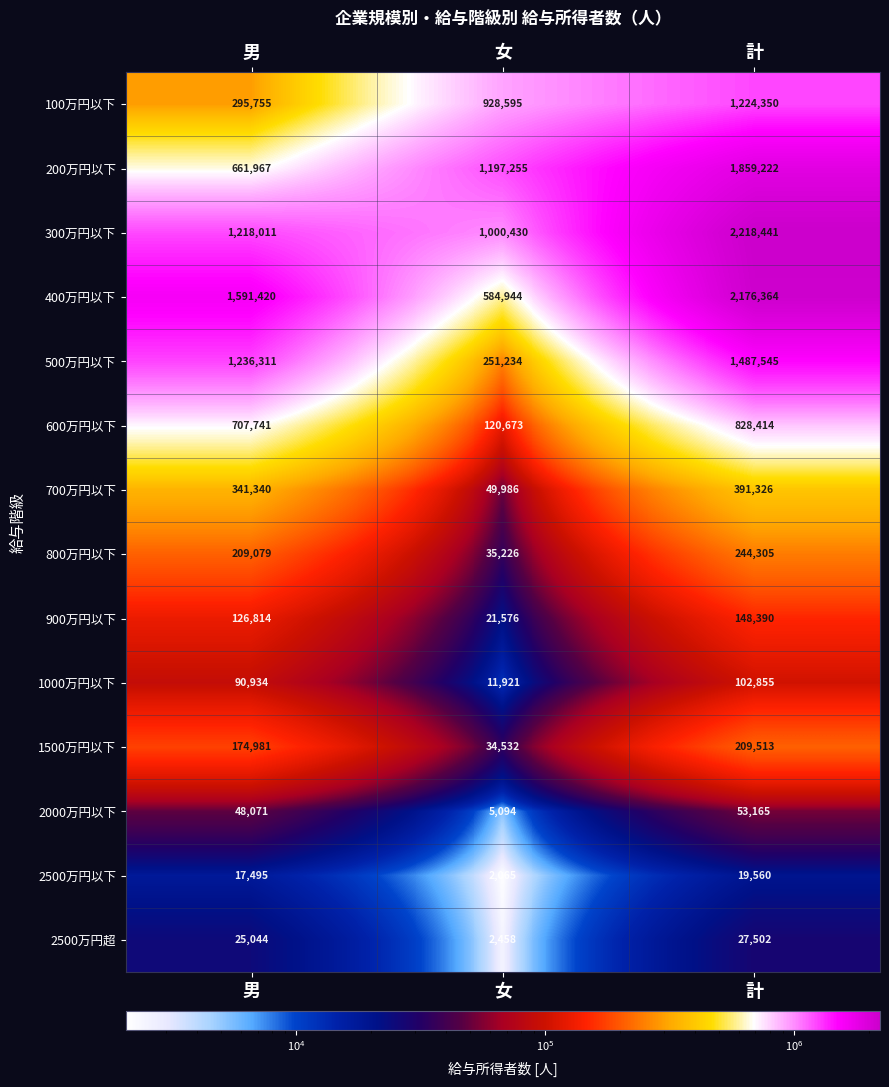

What is the sum of all 100万円以下 values?

2448700